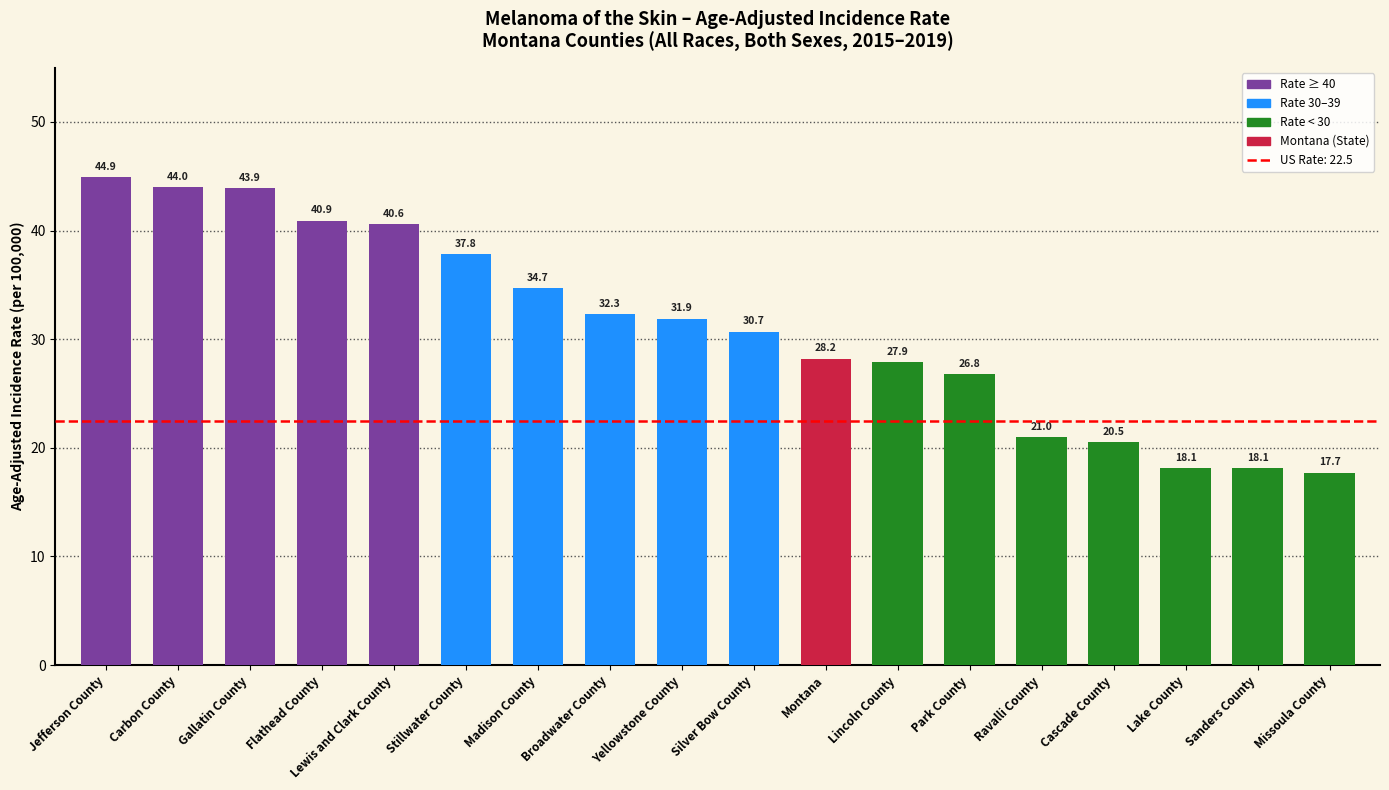

How many categories are shown in the chart?

18